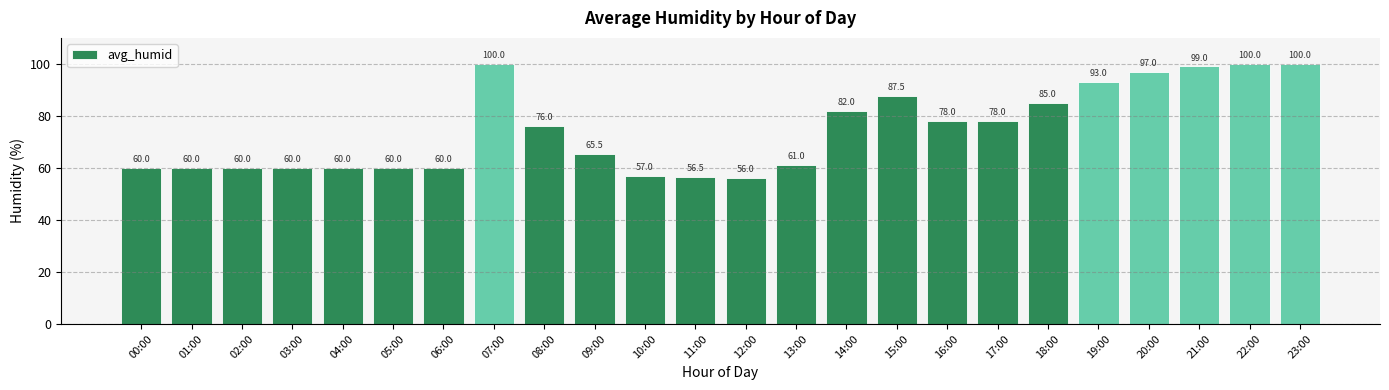

At which category does the chart reach its minimum across all series?

12:00